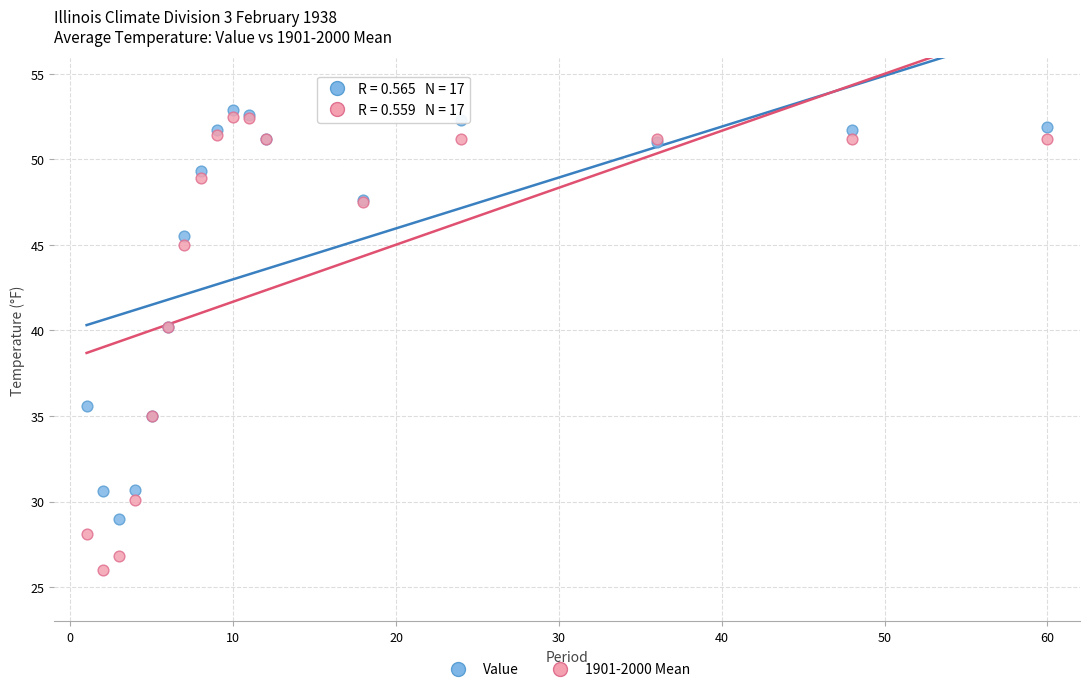

Which series has the widest spread of Y values?

1901-2000 Mean